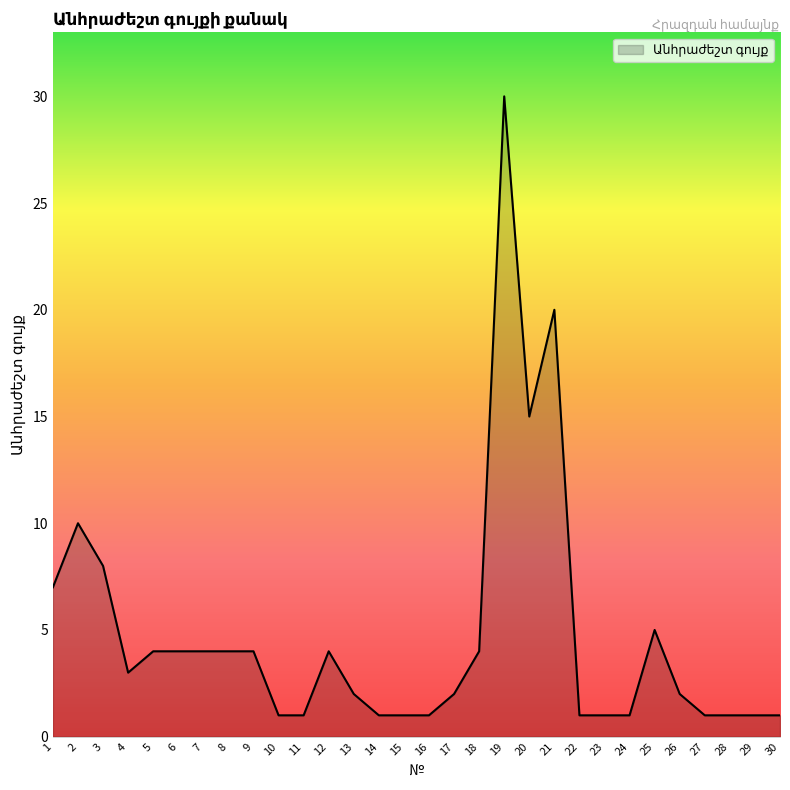

What is the maximum value shown in the chart?

30